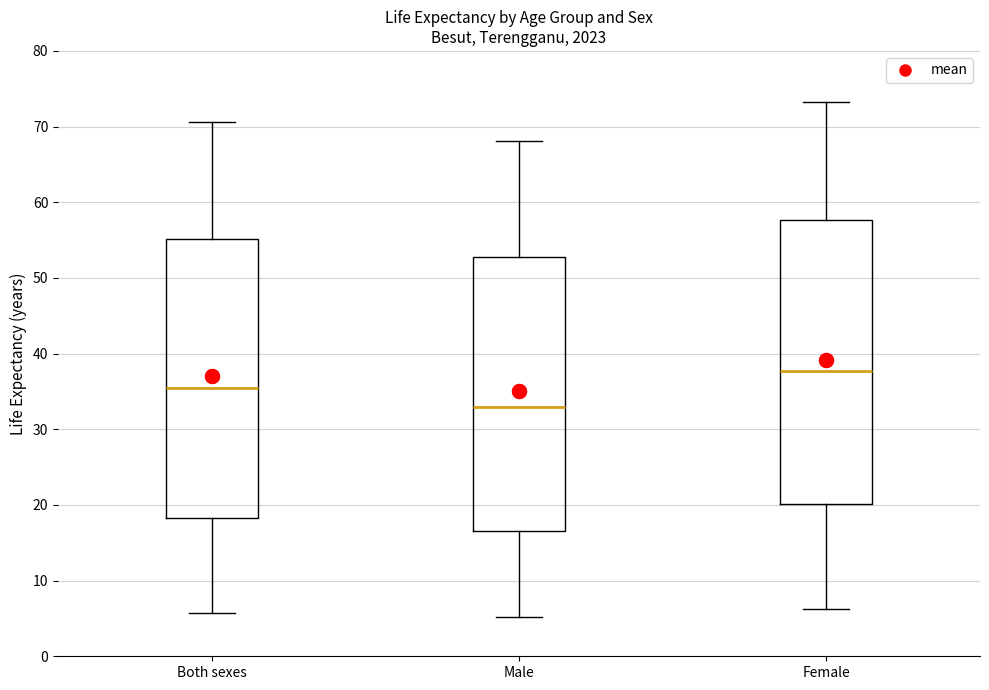

Reading left to right, read every box against the y-axis: the position of its median line, the range the box covers, and the ends of its whiskers. The values are not printed on the chart, so give them approximately, as read against the axis.

Both sexes: median 35, box 18 to 55, whiskers 6 to 71
Male: median 33, box 17 to 53, whiskers 5 to 68
Female: median 38, box 20 to 58, whiskers 6 to 73